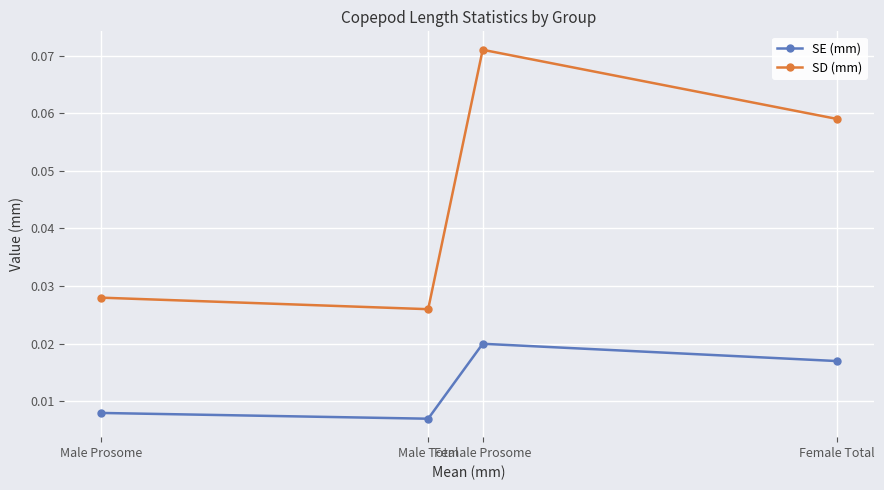

Is it true that SE (mm) equals 0.0 at Male Total?

False